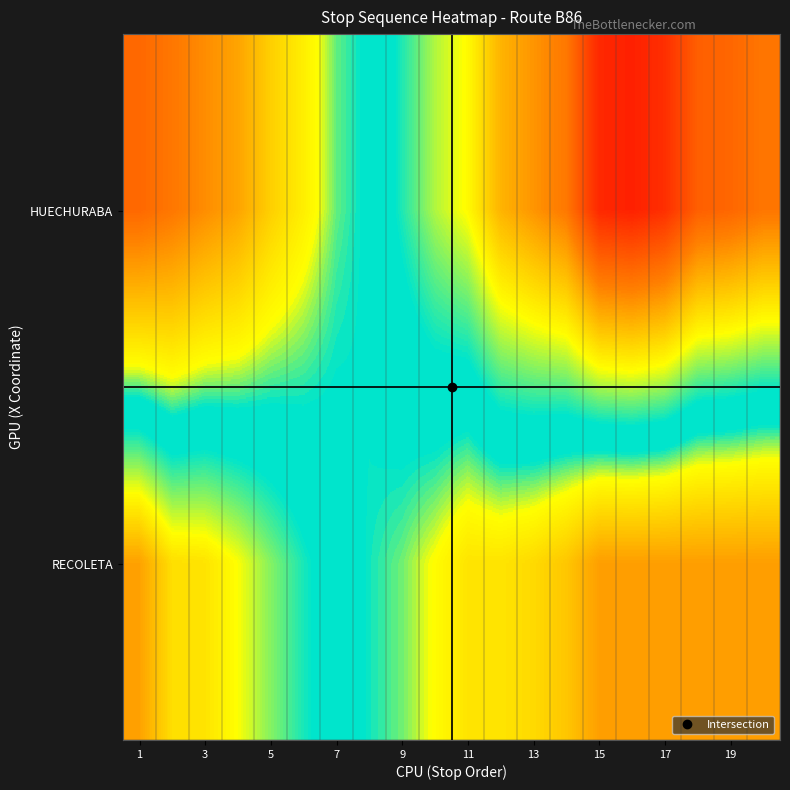

Rank the series by their maximum value, from highest to lowest.

HUECHURABA, RECOLETA